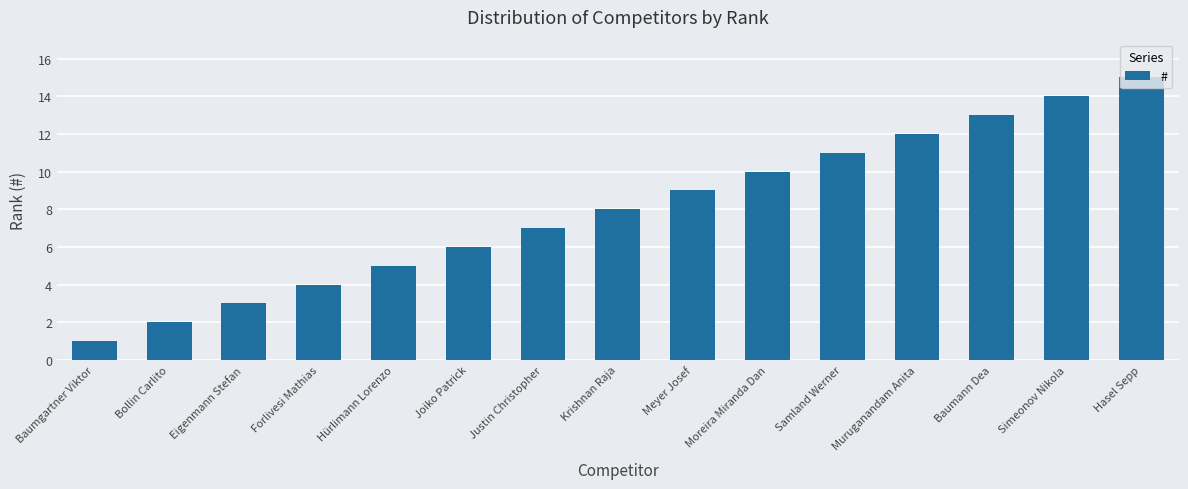

True or false: the data shows 13 at Baumann Dea.

True